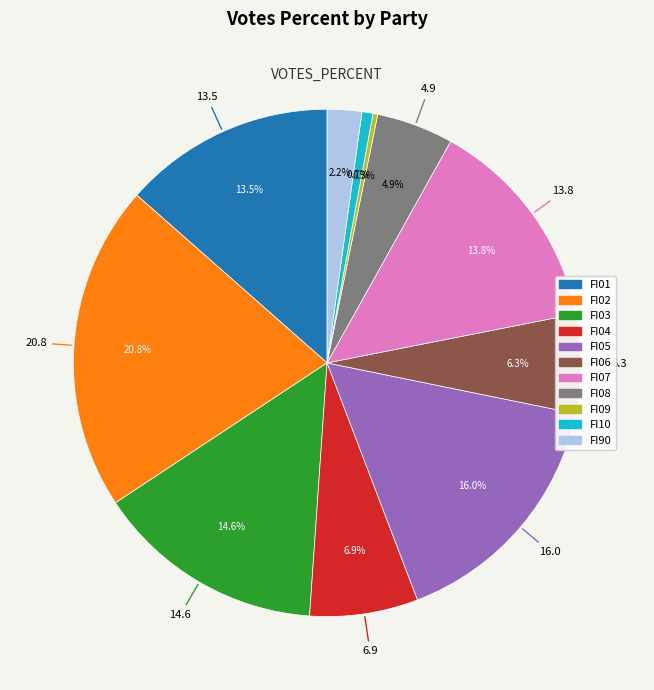

Does any single category account for the majority?

No